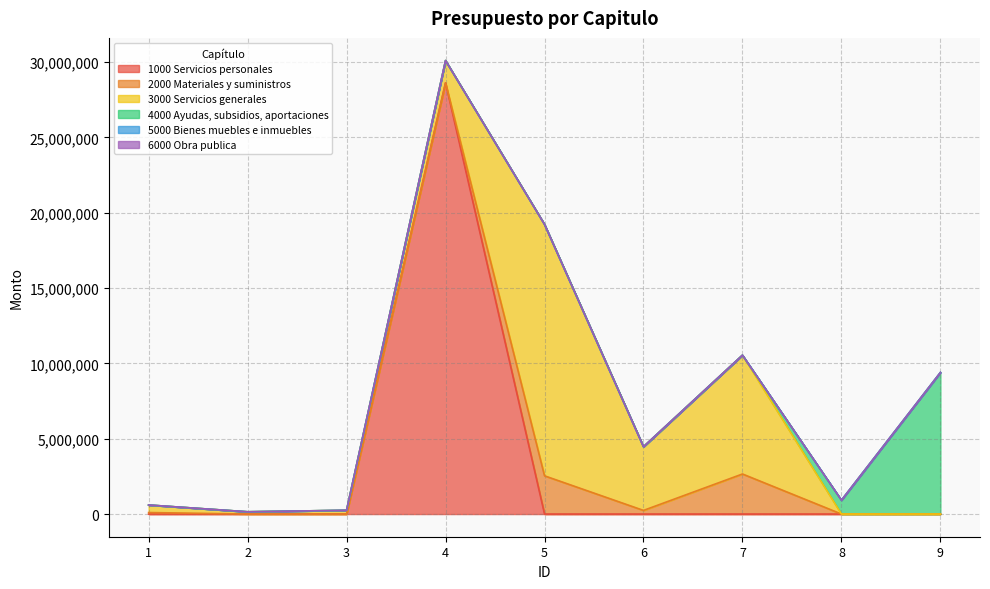

Which label corresponds to the largest value in the chart?

4